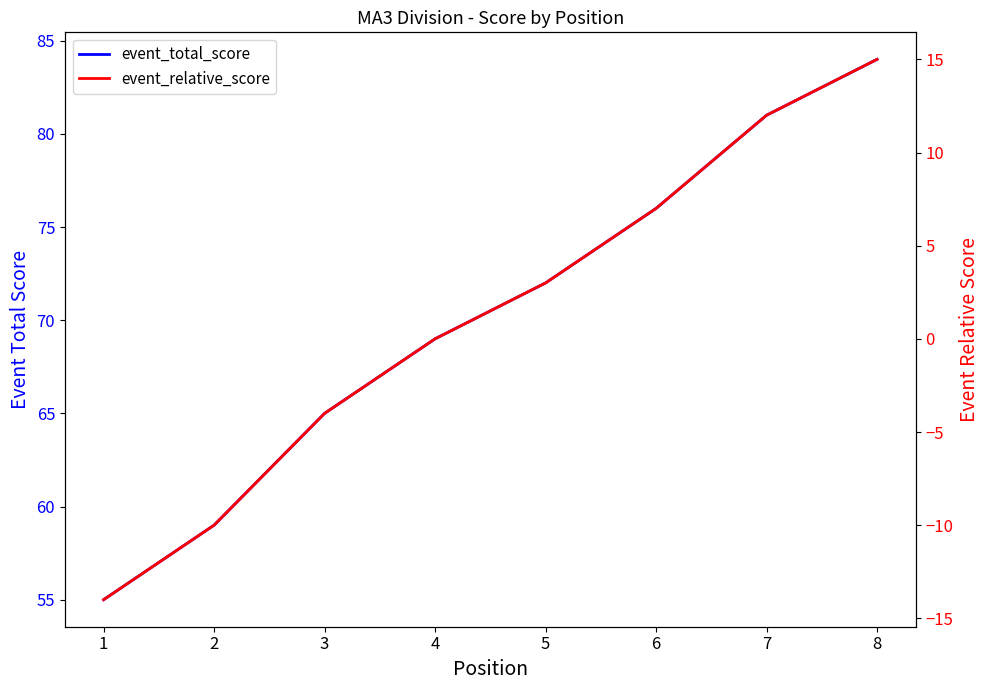

How many series are shown in this chart?

2